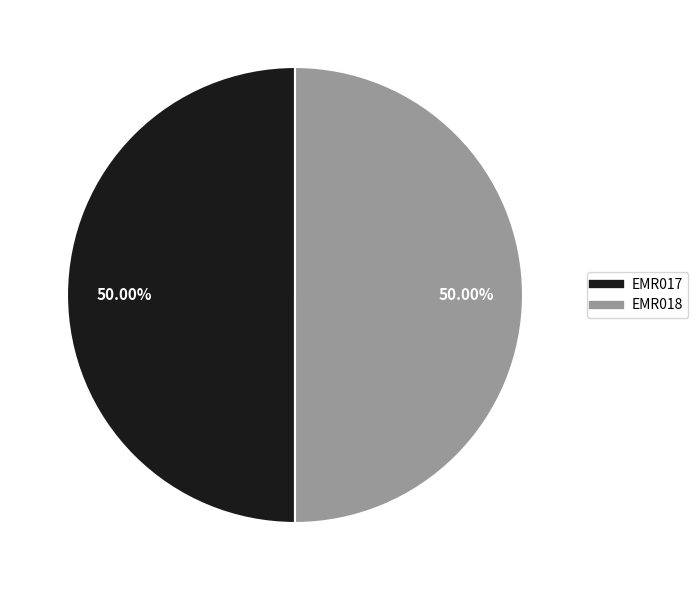

To the nearest percent, what portion does EMR018 represent?

50%